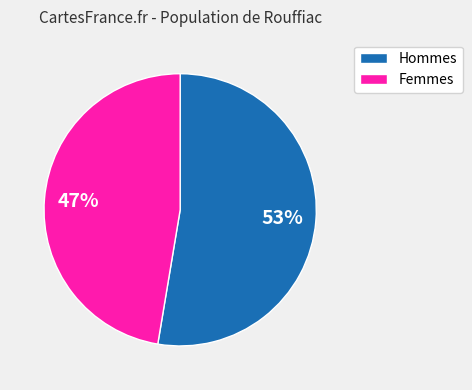

Is there any slice that represents more than half of the pie?

Yes